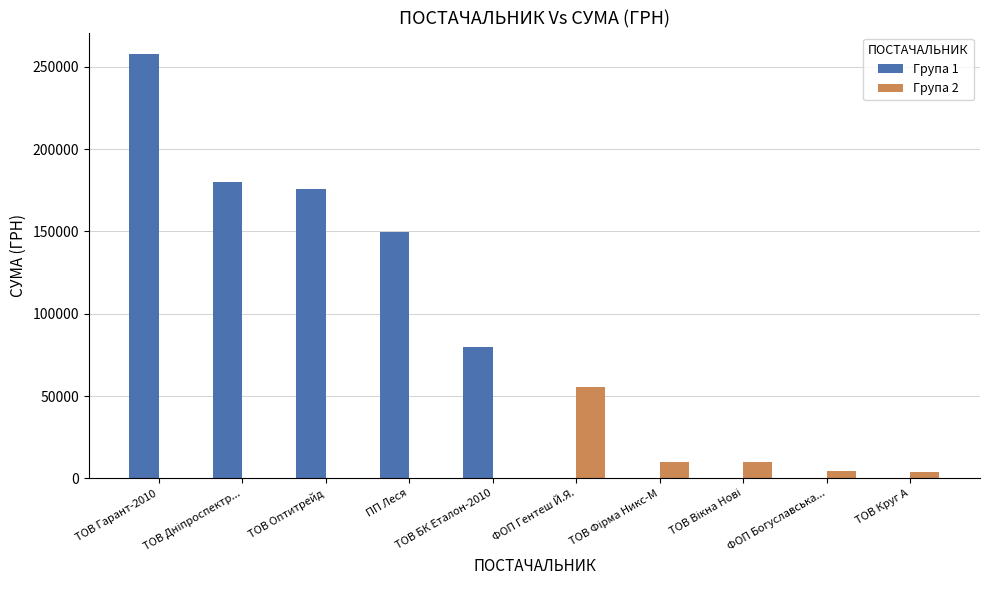

Is the value of Група 1 at ФОП Гентеш Й.Я. greater than the value of Група 2 at ТОВ Круг А?

No